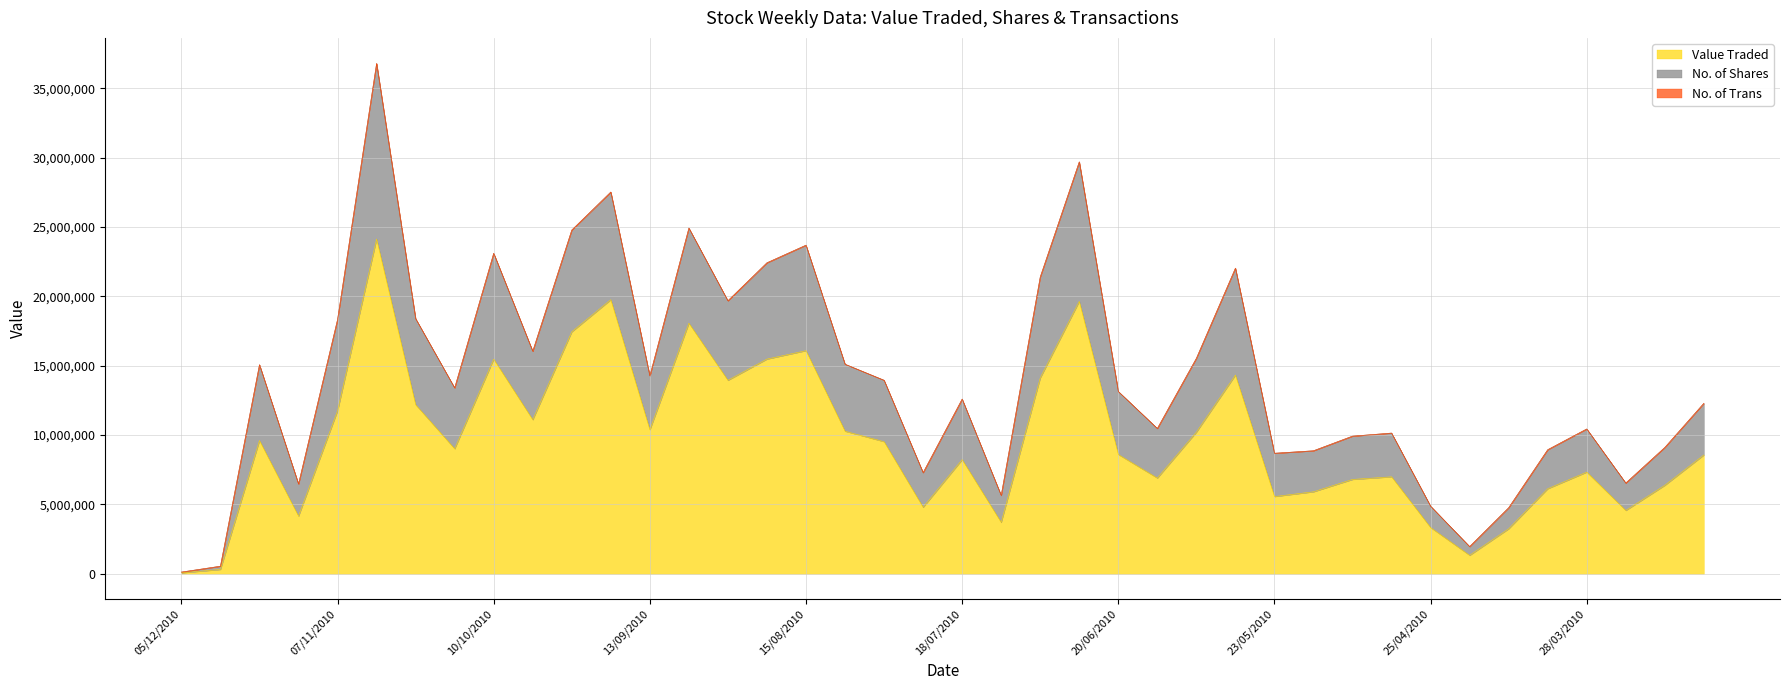

Does the chart display data point markers on the line(s)?

No